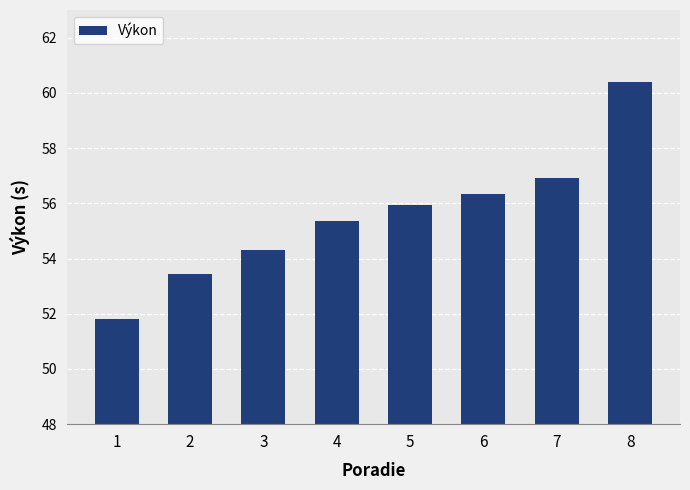

Where is the data nearest to the value 56?

5